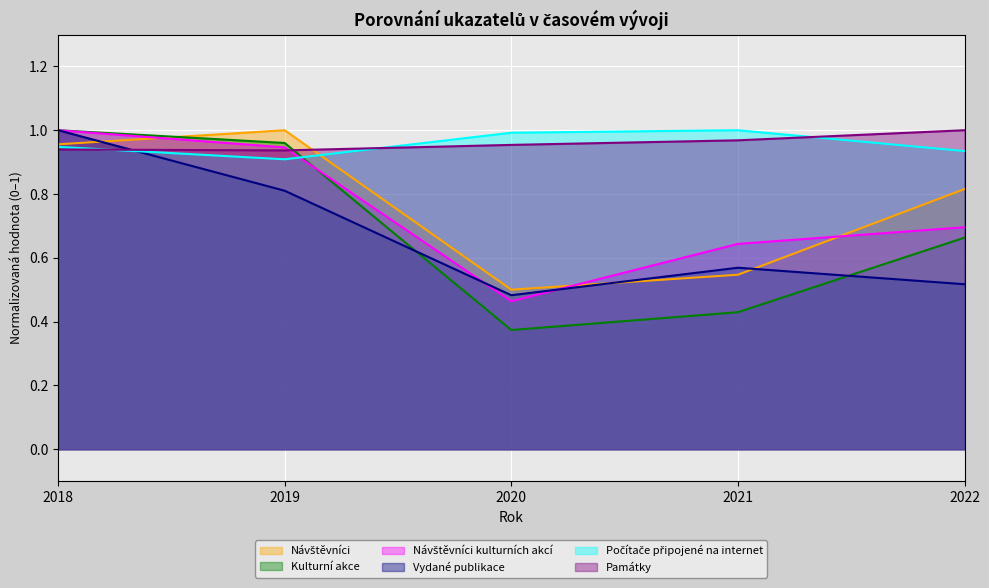

Reading left to right, extract all data points from this chart.

Návštěvníci: 1.0	1.0	0.5	0.5	0.8
Kulturní akce: 1.0	1.0	0.4	0.4	0.7
Návštěvníci kulturních akcí: 1.0	0.9	0.5	0.6	0.7
Vydané publikace: 1.0	0.8	0.5	0.6	0.5
Počítače připojené na internet: 0.9	0.9	1.0	1.0	0.9
Památky: 0.9	0.9	1.0	1.0	1.0